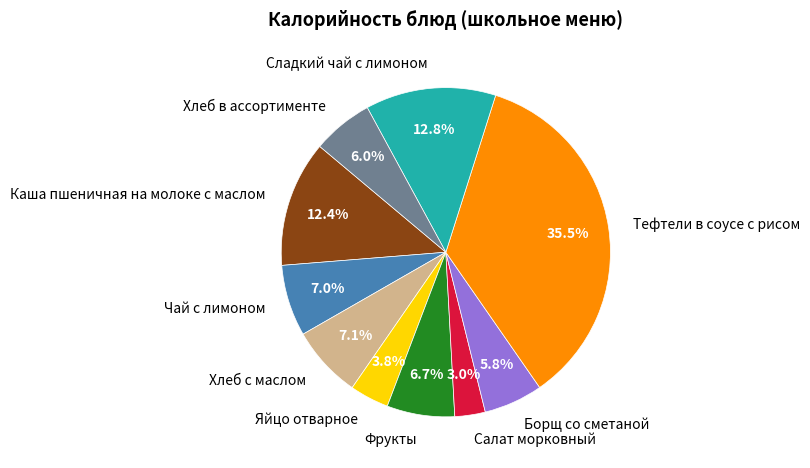

Combined, do Чай с лимоном and Фрукты account for over 50%?

No